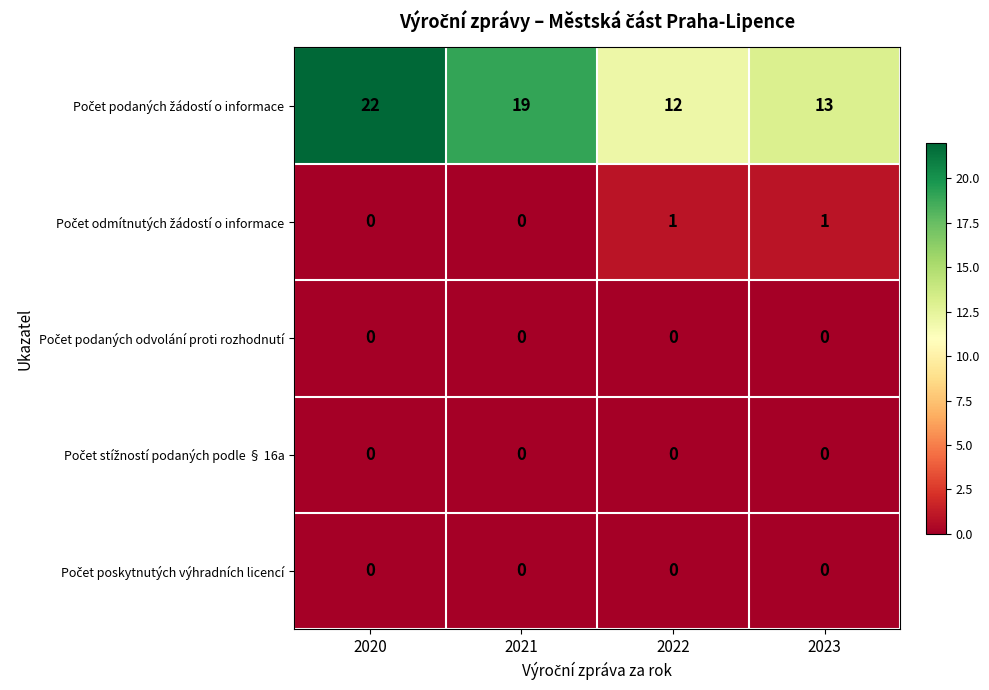

What is the difference between the highest and lowest values at 2020?

22